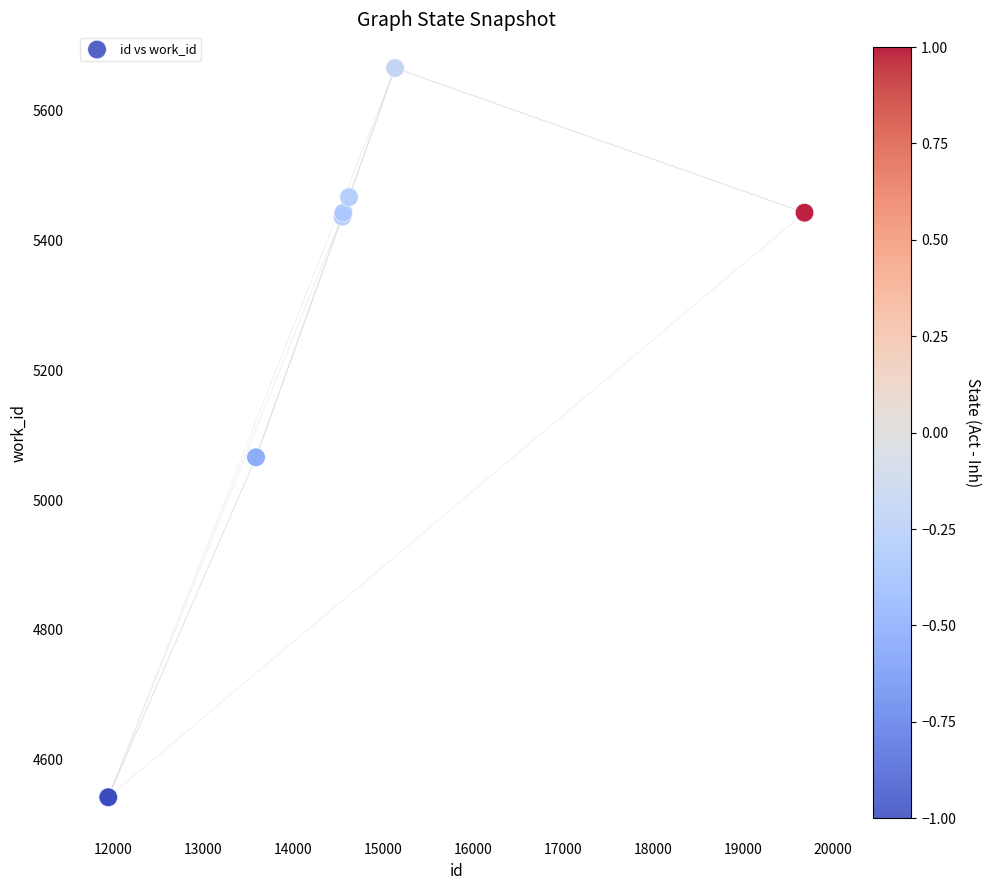

What Y value in the scatter plot is closest to 5104?

5066